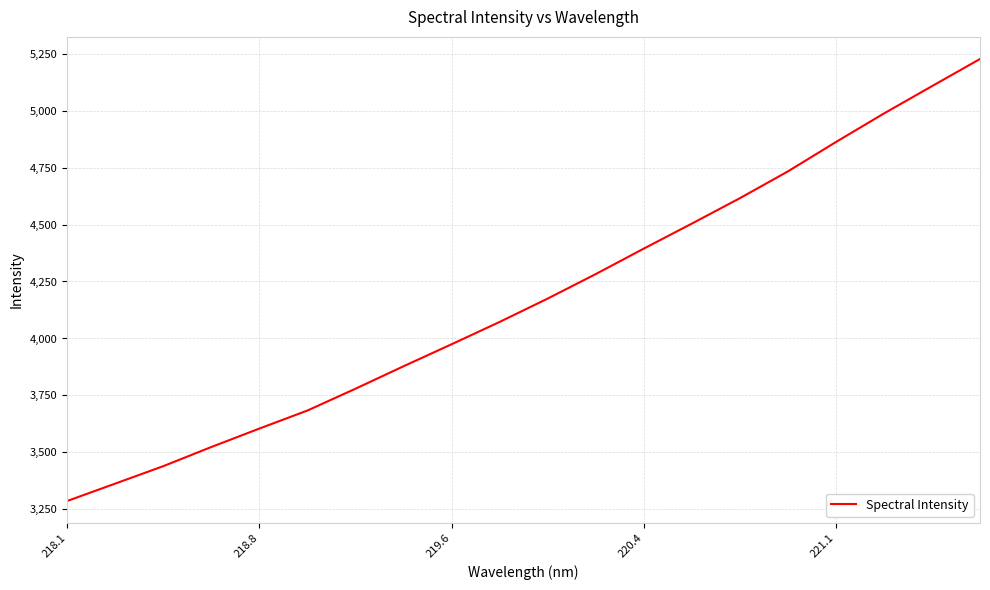

What is the minimum value shown in the chart?

3287.0